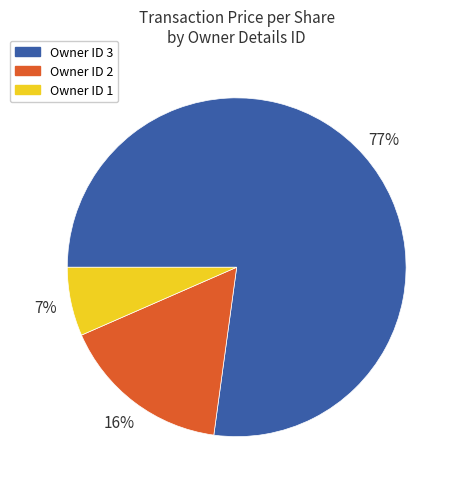

What percentage is the Owner ID 2 slice, to the nearest percent?

16%